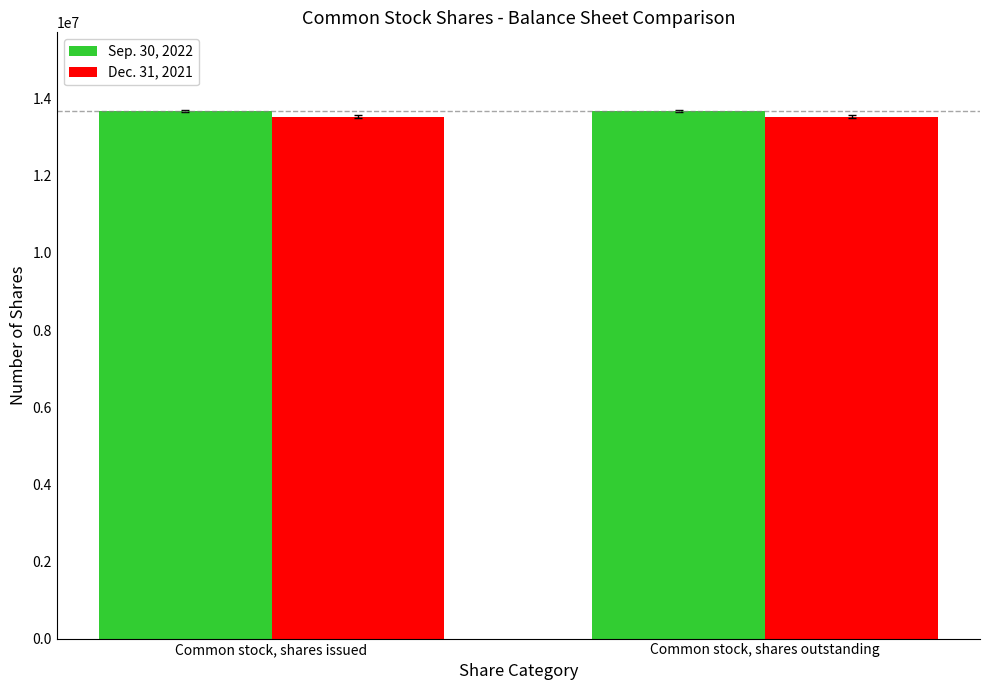

Rank the series at Common stock, shares issued from lowest to highest value.

Dec. 31, 2021, Sep. 30, 2022